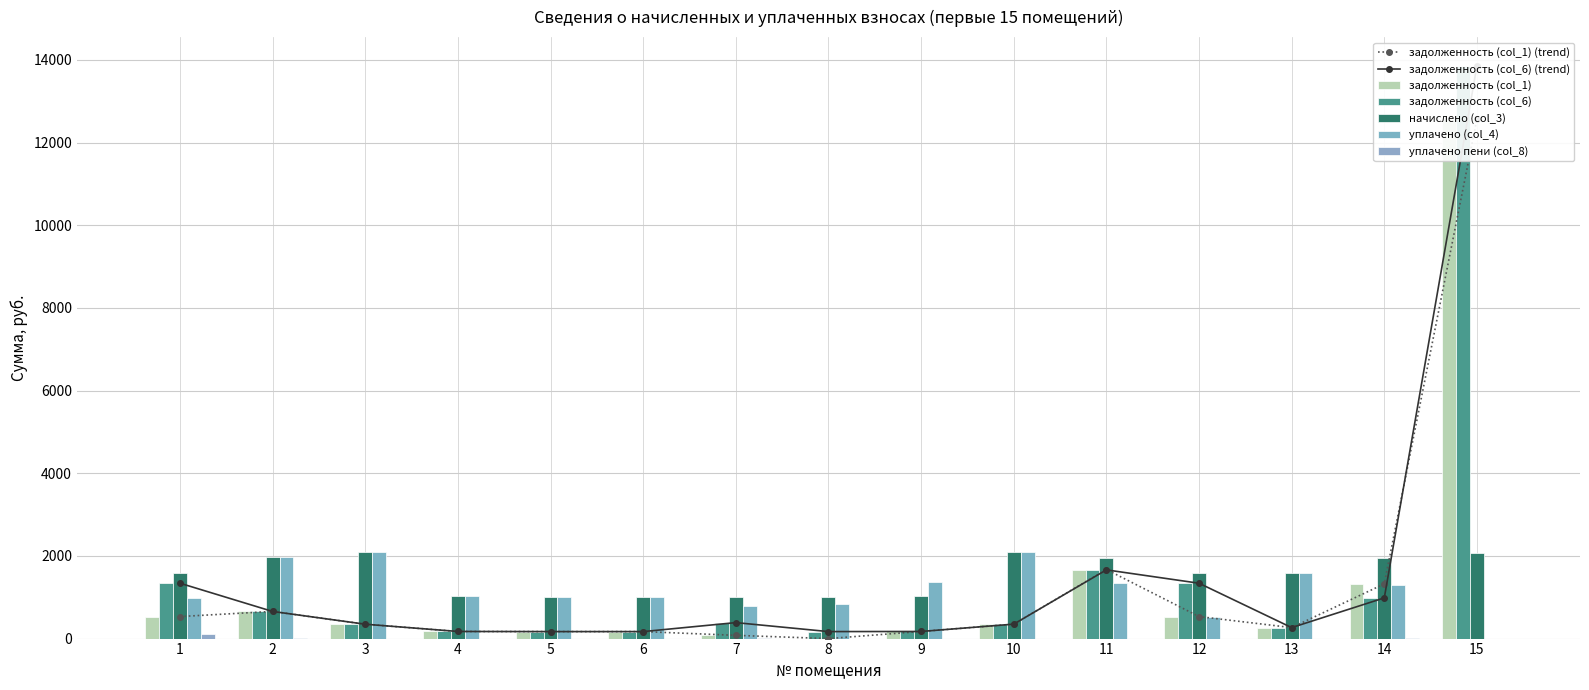

At how many categories does at least one series exceed 2894?

1